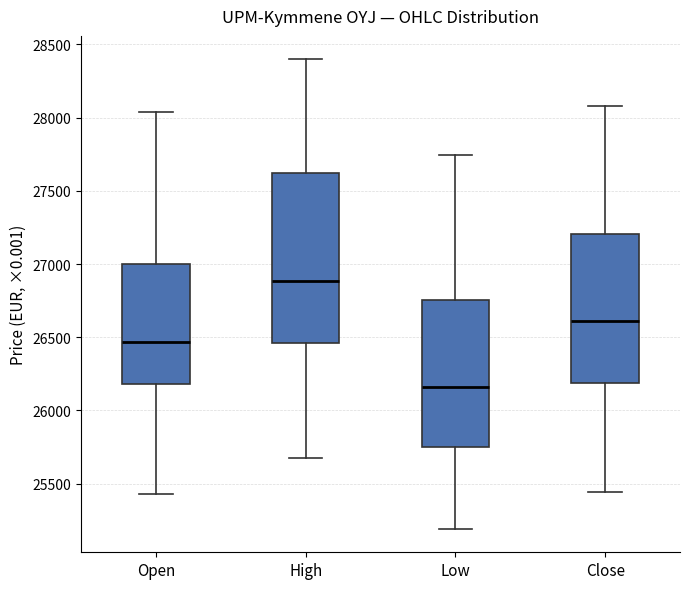

Where does the upper whisker of the box for High end on the y-axis? The values are not printed on the chart, so give them approximately, as read against the axis.

28400